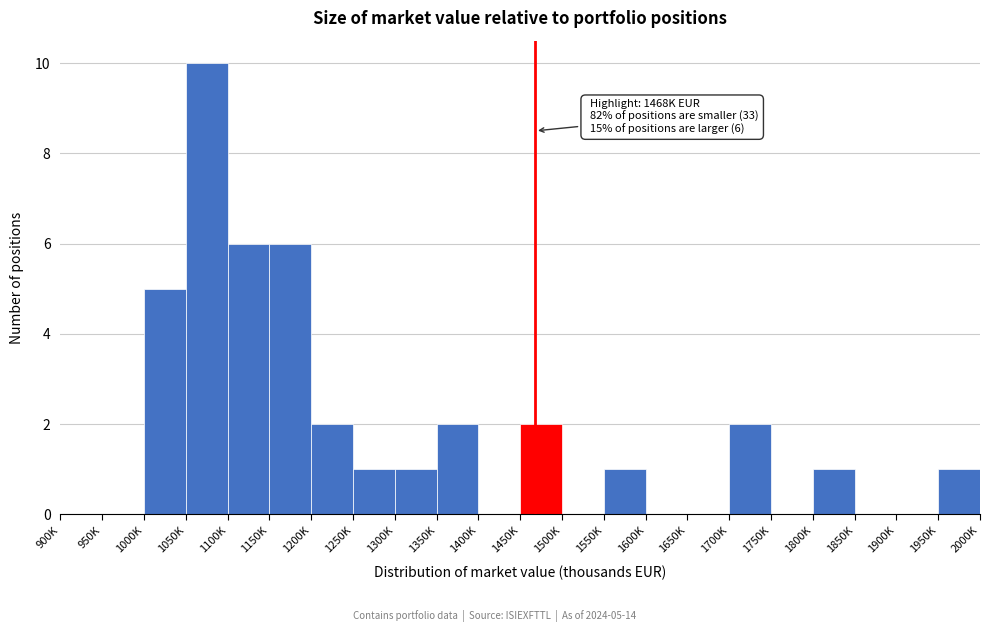

Reading left to right, transcribe all the data shown in this chart.

900K=0	950K=0	1000K=5	1050K=10	1100K=6	1150K=6	1200K=2	1250K=1	1300K=1	1350K=2	1400K=0	1450K=2	1500K=0	1550K=1	1600K=0	1650K=0	1700K=2	1750K=0	1800K=1	1850K=0	1900K=0	1950K=1